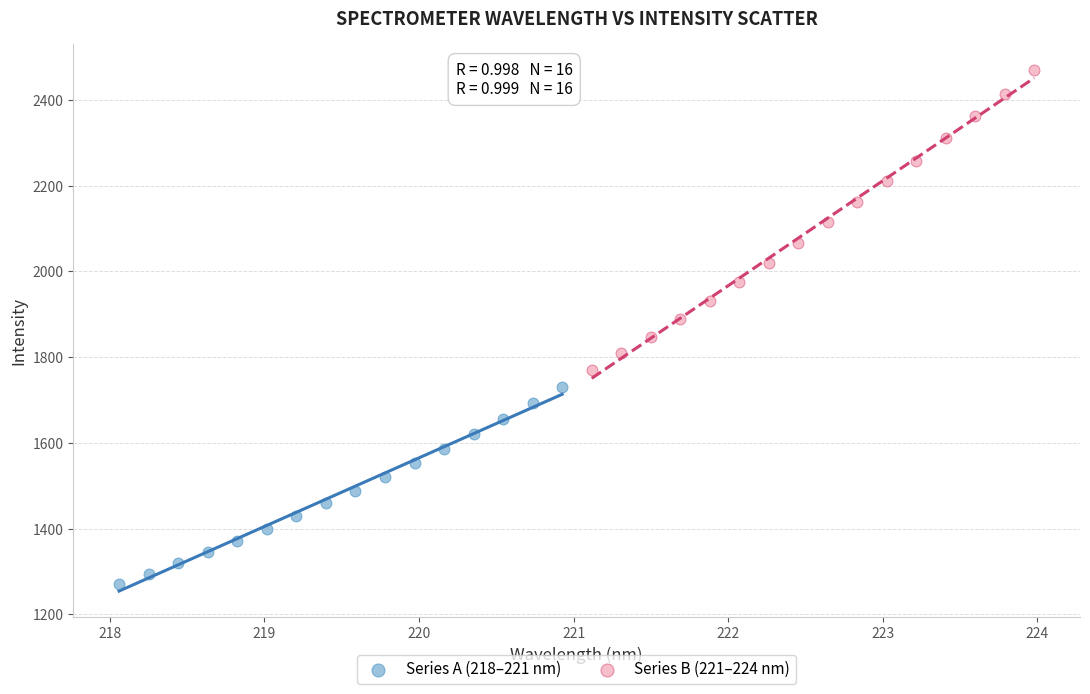

What are all the series names shown in the legend?

Series A (218–221 nm), Series B (221–224 nm)